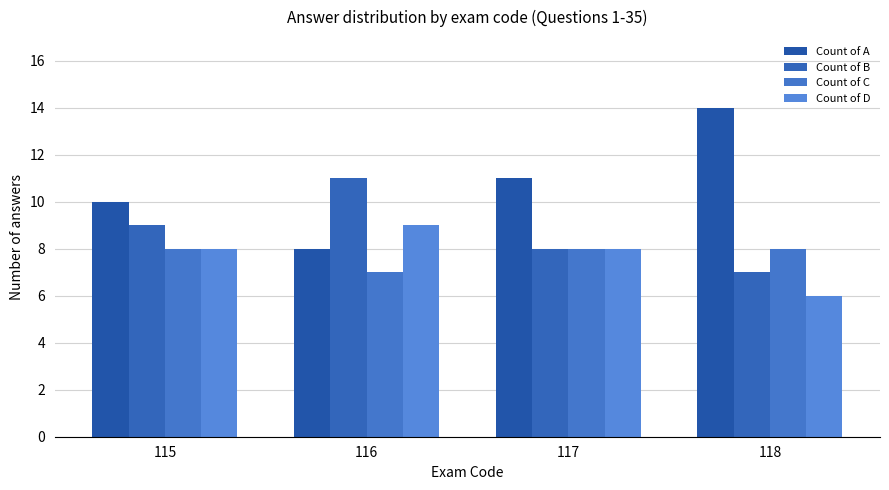

How many categories are shown in the chart?

4